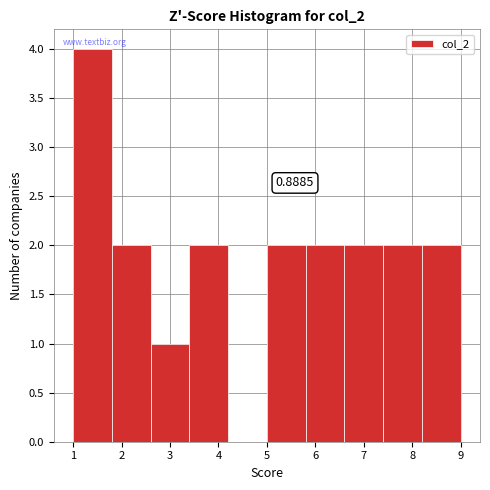

Which range on the x-axis has the tallest bar?

1.0 to 1.8